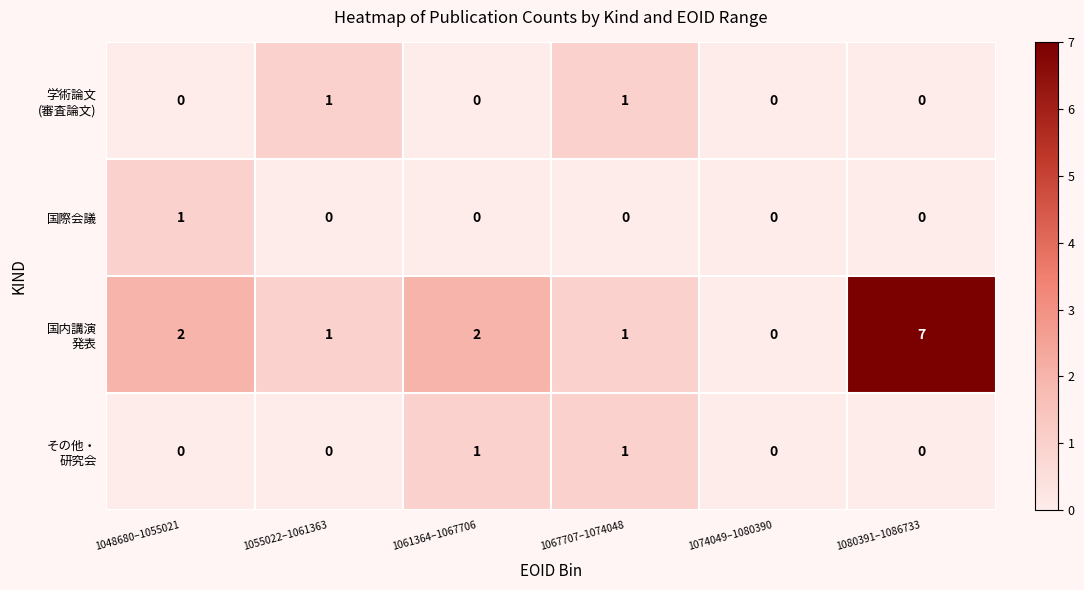

What is the total value across all series at 1061364–1067706?

3